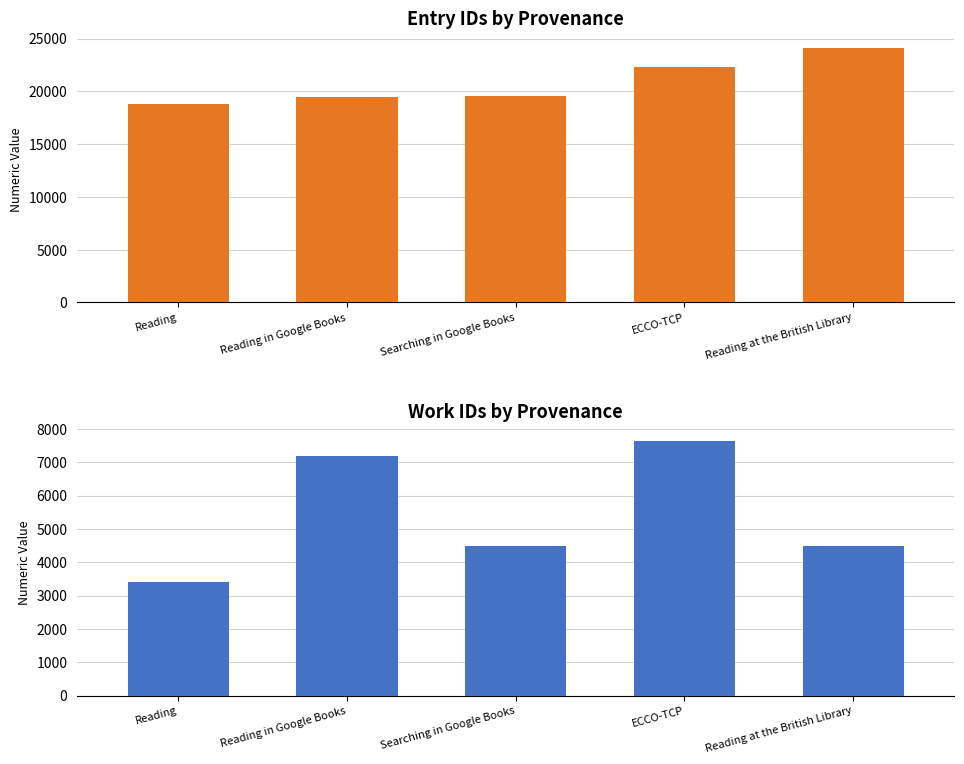

Which category has the highest value across all series?

Reading at the British Library